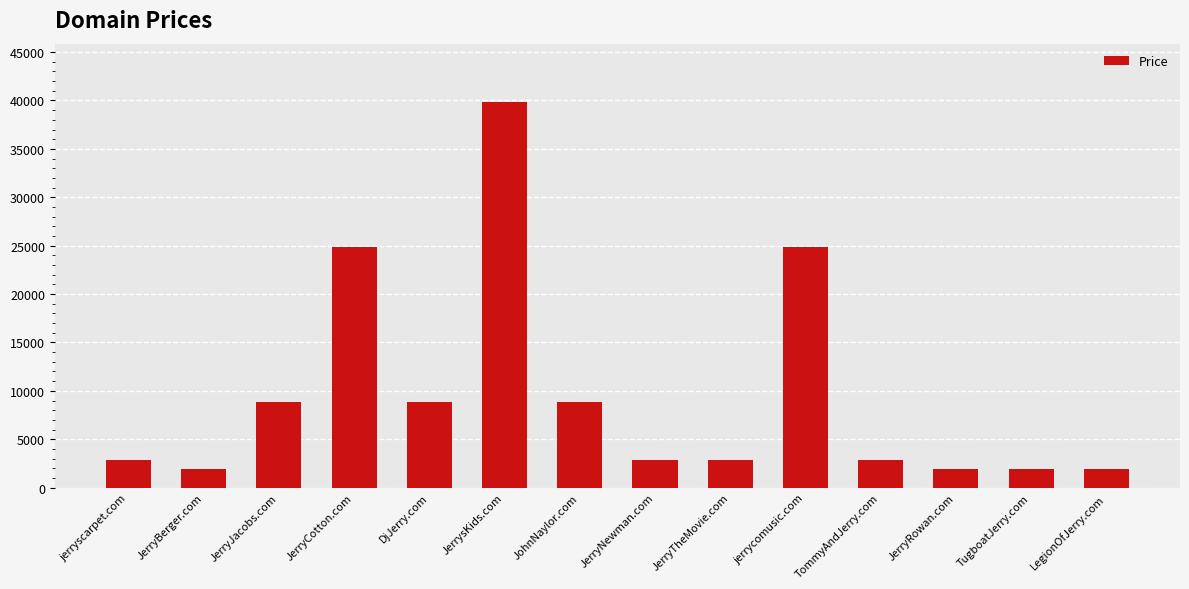

What position from the left is jerryscarpet.com?

1